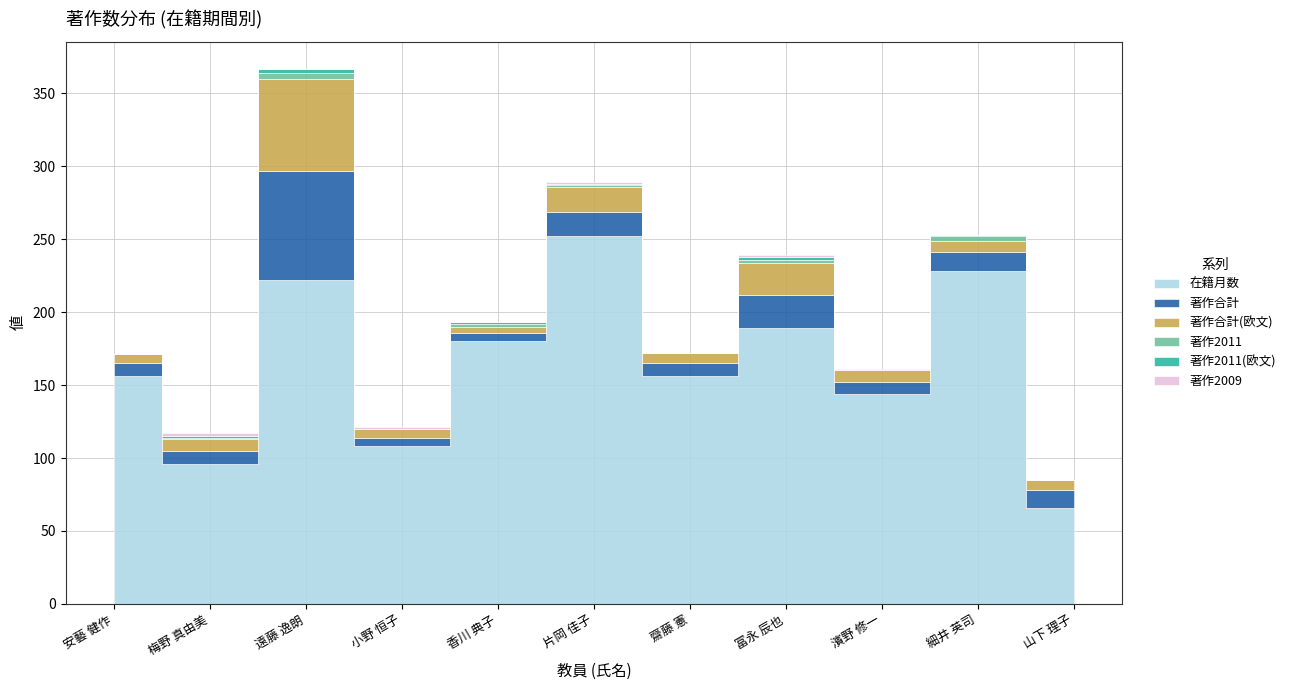

What is the value of the 在籍月数 point at the 6th from the left?

252